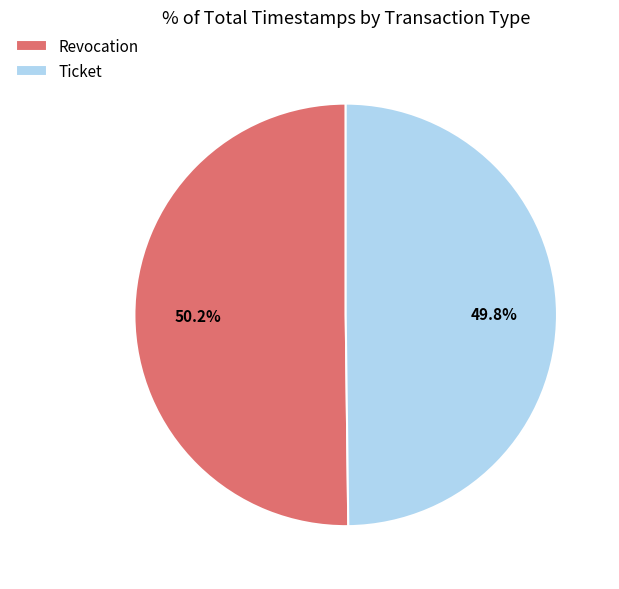

To the nearest percent, what portion does Revocation represent?

50%